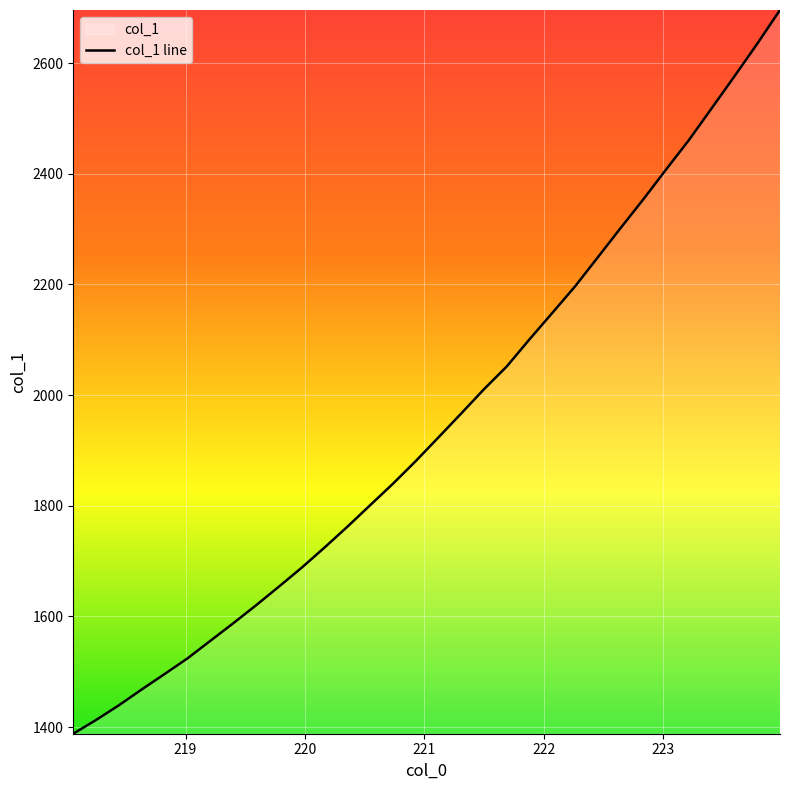

Count the number of data series in this chart.

1